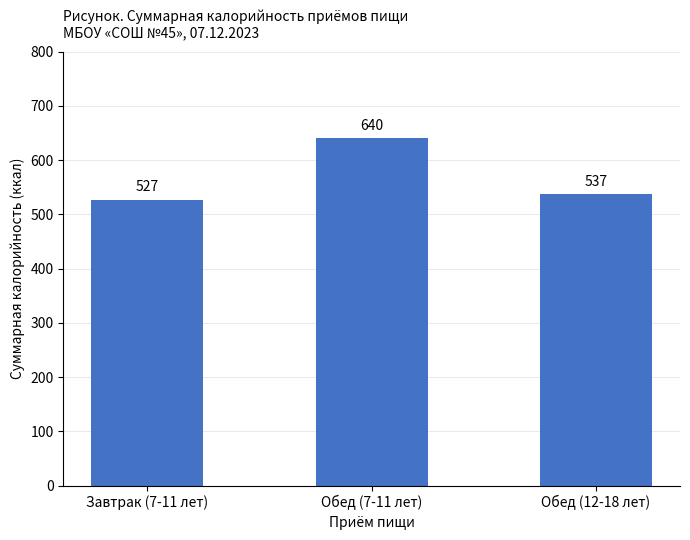

Approximately how many times larger is the value at Обед (7-11 лет) compared to Обед (12-18 лет)?

1.2